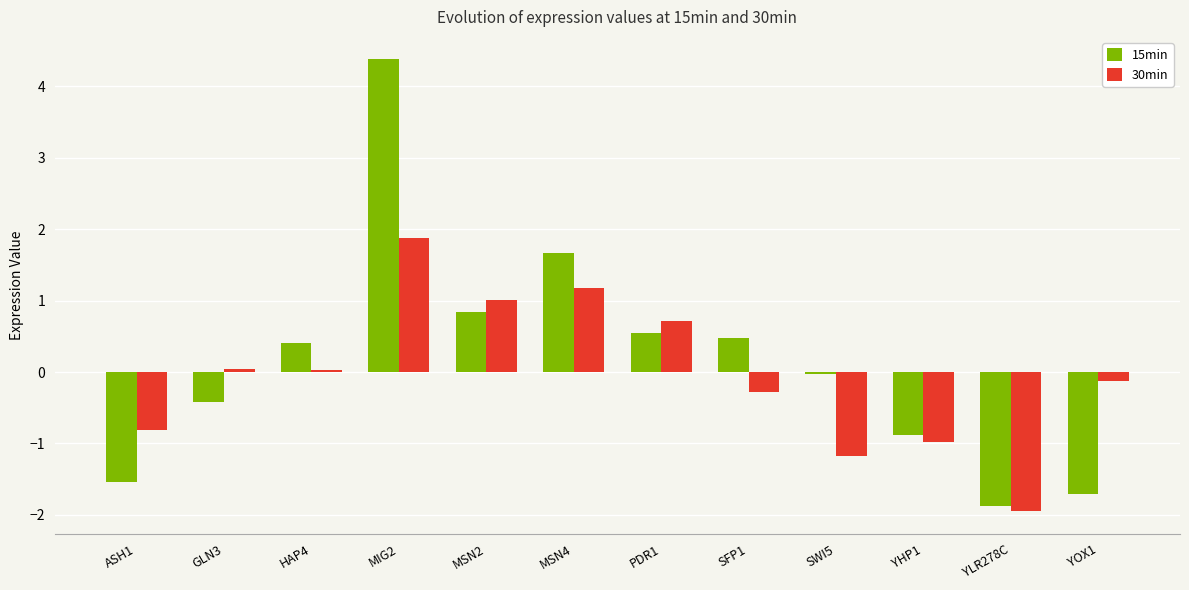

Are the bars grouped side by side (vs. stacked)?

Yes